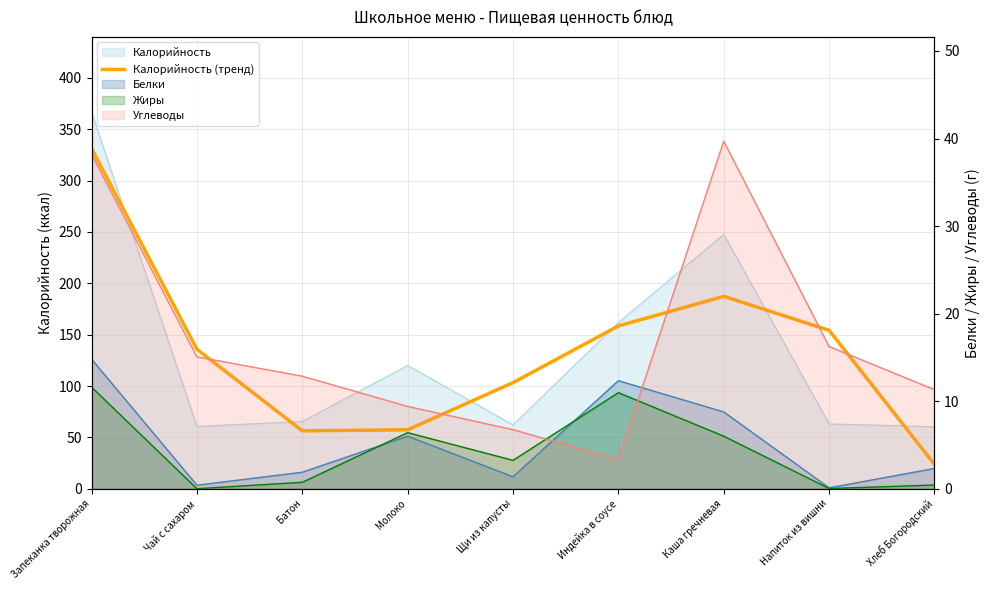

What is the value of the 5th point from the left?

103.3